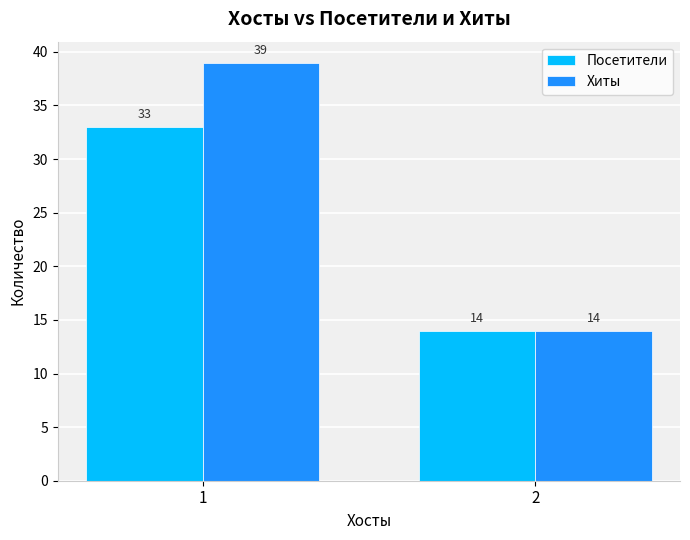

How many groups of bars are there?

2